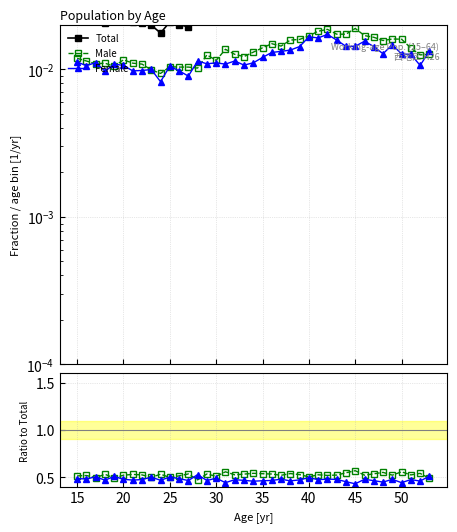

Is this an area chart (filled region under the line)?

No